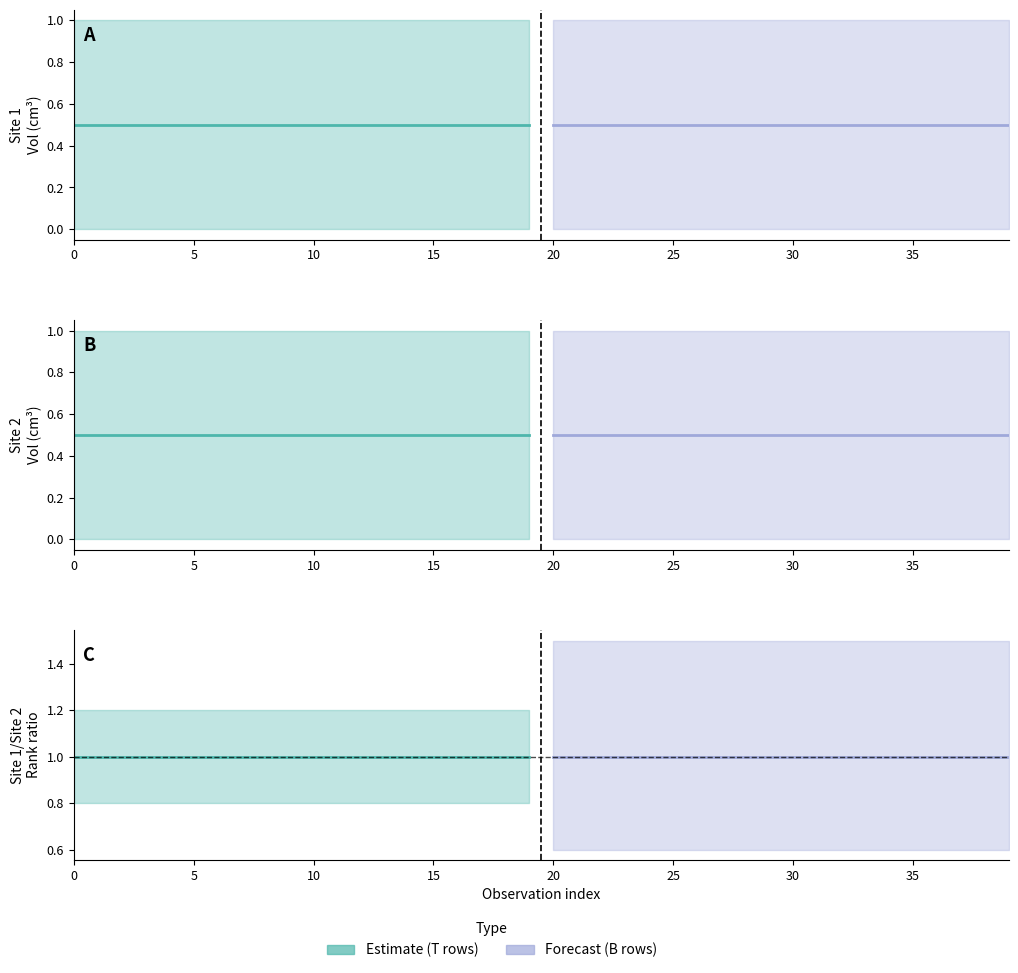

True or false: Site 2 Rank has a value of 1 at 29.

True